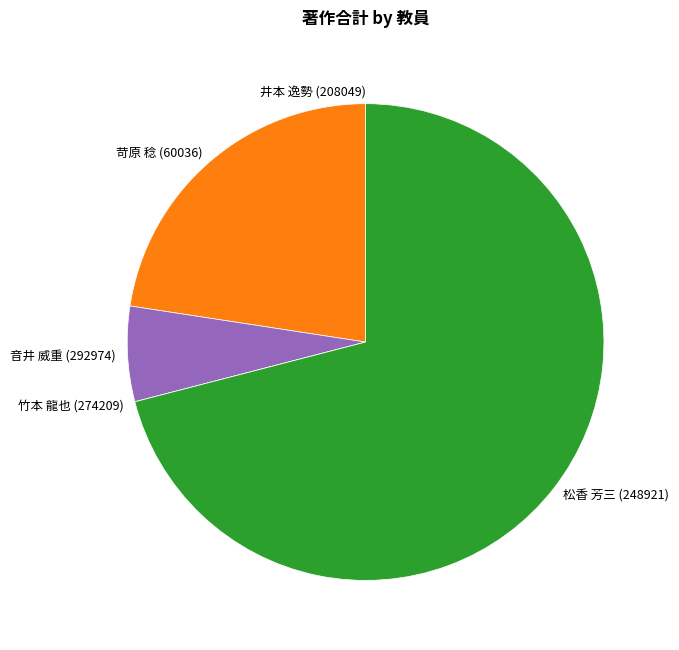

Is it true that 音井 威重 (292974) is 20% of the pie?

False